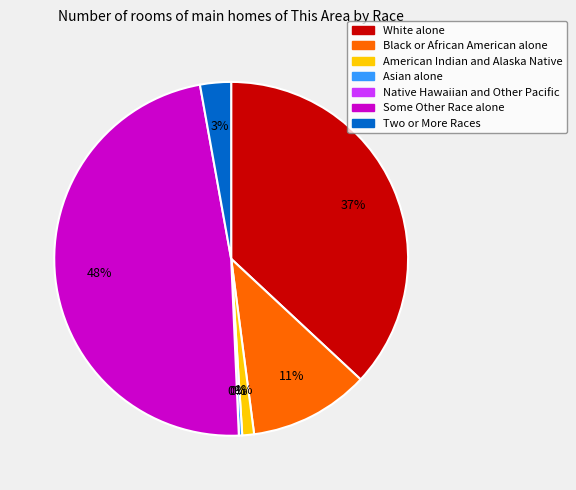

Rank the categories by value from lowest to highest.

Native Hawaiian and Other Pacific, Asian alone, American Indian and Alaska Native, Two or More Races, Black or African American alone, White alone, Some Other Race alone